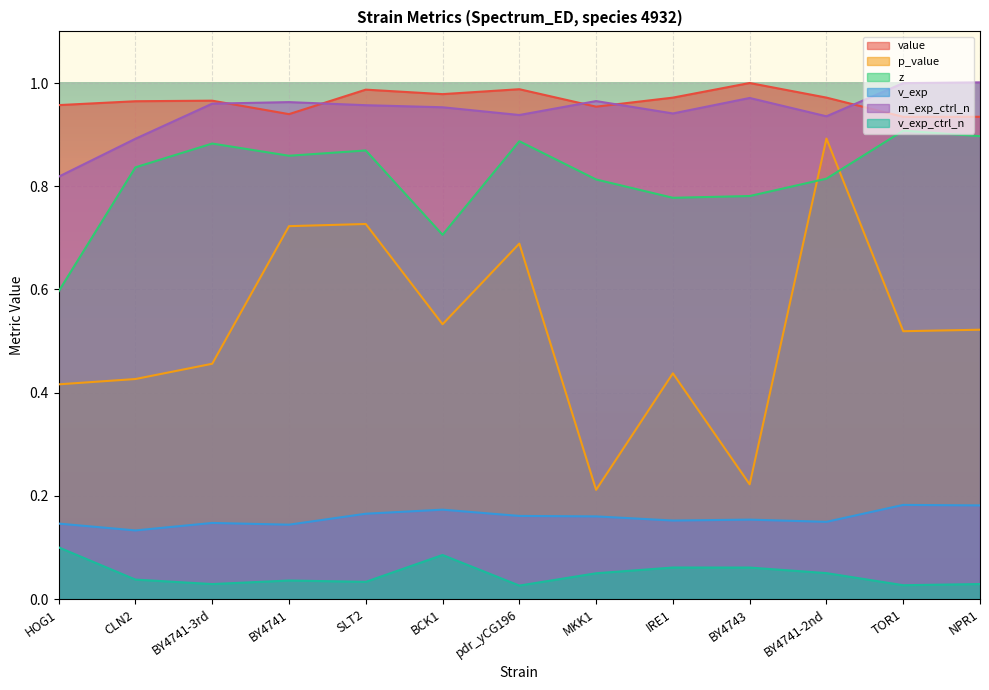

Reading left to right, what are all the values shown in this chart?

value: HOG1=1.0	CLN2=1.0	BY4741-3rd=1.0	BY4741=0.9	SLT2=1.0	BCK1=1.0	pdr_yCG196=1.0	MKK1=1.0	IRE1=1.0	BY4743=1.0	BY4741-2nd=1.0	TOR1=0.9	NPR1=0.9
p_value: HOG1=0.4	CLN2=0.4	BY4741-3rd=0.5	BY4741=0.7	SLT2=0.7	BCK1=0.5	pdr_yCG196=0.7	MKK1=0.2	IRE1=0.4	BY4743=0.2	BY4741-2nd=0.9	TOR1=0.5	NPR1=0.5
z: HOG1=0.6	CLN2=0.8	BY4741-3rd=0.9	BY4741=0.9	SLT2=0.9	BCK1=0.7	pdr_yCG196=0.9	MKK1=0.8	IRE1=0.8	BY4743=0.8	BY4741-2nd=0.8	TOR1=0.9	NPR1=0.9
v_exp: HOG1=0.1	CLN2=0.1	BY4741-3rd=0.1	BY4741=0.1	SLT2=0.2	BCK1=0.2	pdr_yCG196=0.2	MKK1=0.2	IRE1=0.2	BY4743=0.2	BY4741-2nd=0.1	TOR1=0.2	NPR1=0.2
m_exp_ctrl_n: HOG1=0.8	CLN2=0.9	BY4741-3rd=1.0	BY4741=1.0	SLT2=1.0	BCK1=1.0	pdr_yCG196=0.9	MKK1=1.0	IRE1=0.9	BY4743=1.0	BY4741-2nd=0.9	TOR1=1.0	NPR1=1.0
v_exp_ctrl_n: HOG1=0.1	CLN2=0.0	BY4741-3rd=0.0	BY4741=0.0	SLT2=0.0	BCK1=0.1	pdr_yCG196=0.0	MKK1=0.1	IRE1=0.1	BY4743=0.1	BY4741-2nd=0.1	TOR1=0.0	NPR1=0.0